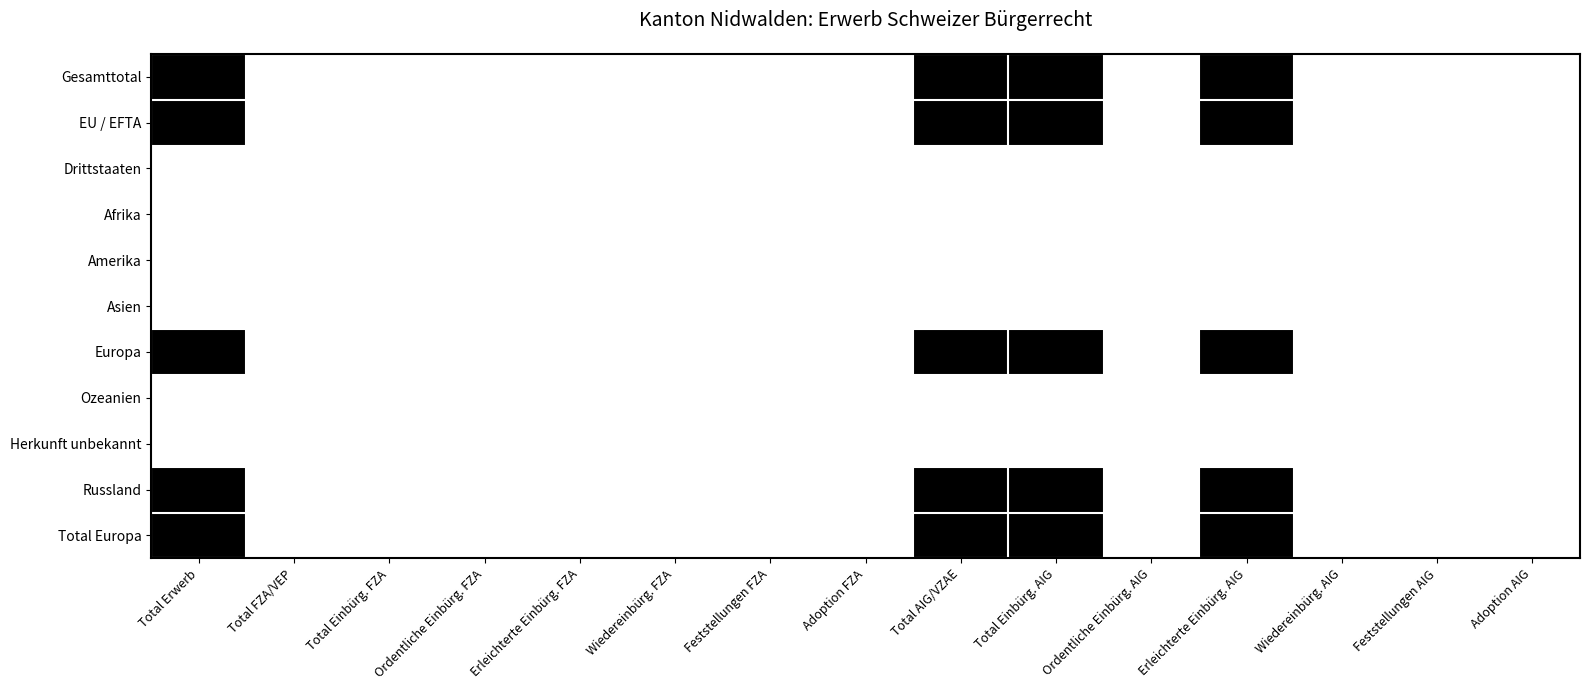

Reading left to right, what are all the values shown in this chart?

Gesamttotal: Total Erwerb=1	Total FZA/VEP=0	Total Einbürg. FZA=0	Ordentliche Einbürg. FZA=0	Erleichterte Einbürg. FZA=0	Wiedereinbürg. FZA=0	Feststellungen FZA=0	Adoption FZA=0	Total AIG/VZAE=1	Total Einbürg. AIG=1	Ordentliche Einbürg. AIG=0	Erleichterte Einbürg. AIG=1	Wiedereinbürg. AIG=0	Feststellungen AIG=0	Adoption AIG=0
EU / EFTA: Total Erwerb=1	Total FZA/VEP=0	Total Einbürg. FZA=0	Ordentliche Einbürg. FZA=0	Erleichterte Einbürg. FZA=0	Wiedereinbürg. FZA=0	Feststellungen FZA=0	Adoption FZA=0	Total AIG/VZAE=1	Total Einbürg. AIG=1	Ordentliche Einbürg. AIG=0	Erleichterte Einbürg. AIG=1	Wiedereinbürg. AIG=0	Feststellungen AIG=0	Adoption AIG=0
Drittstaaten: Total Erwerb=0	Total FZA/VEP=0	Total Einbürg. FZA=0	Ordentliche Einbürg. FZA=0	Erleichterte Einbürg. FZA=0	Wiedereinbürg. FZA=0	Feststellungen FZA=0	Adoption FZA=0	Total AIG/VZAE=0	Total Einbürg. AIG=0	Ordentliche Einbürg. AIG=0	Erleichterte Einbürg. AIG=0	Wiedereinbürg. AIG=0	Feststellungen AIG=0	Adoption AIG=0
Afrika: Total Erwerb=0	Total FZA/VEP=0	Total Einbürg. FZA=0	Ordentliche Einbürg. FZA=0	Erleichterte Einbürg. FZA=0	Wiedereinbürg. FZA=0	Feststellungen FZA=0	Adoption FZA=0	Total AIG/VZAE=0	Total Einbürg. AIG=0	Ordentliche Einbürg. AIG=0	Erleichterte Einbürg. AIG=0	Wiedereinbürg. AIG=0	Feststellungen AIG=0	Adoption AIG=0
Amerika: Total Erwerb=0	Total FZA/VEP=0	Total Einbürg. FZA=0	Ordentliche Einbürg. FZA=0	Erleichterte Einbürg. FZA=0	Wiedereinbürg. FZA=0	Feststellungen FZA=0	Adoption FZA=0	Total AIG/VZAE=0	Total Einbürg. AIG=0	Ordentliche Einbürg. AIG=0	Erleichterte Einbürg. AIG=0	Wiedereinbürg. AIG=0	Feststellungen AIG=0	Adoption AIG=0
Asien: Total Erwerb=0	Total FZA/VEP=0	Total Einbürg. FZA=0	Ordentliche Einbürg. FZA=0	Erleichterte Einbürg. FZA=0	Wiedereinbürg. FZA=0	Feststellungen FZA=0	Adoption FZA=0	Total AIG/VZAE=0	Total Einbürg. AIG=0	Ordentliche Einbürg. AIG=0	Erleichterte Einbürg. AIG=0	Wiedereinbürg. AIG=0	Feststellungen AIG=0	Adoption AIG=0
Europa: Total Erwerb=1	Total FZA/VEP=0	Total Einbürg. FZA=0	Ordentliche Einbürg. FZA=0	Erleichterte Einbürg. FZA=0	Wiedereinbürg. FZA=0	Feststellungen FZA=0	Adoption FZA=0	Total AIG/VZAE=1	Total Einbürg. AIG=1	Ordentliche Einbürg. AIG=0	Erleichterte Einbürg. AIG=1	Wiedereinbürg. AIG=0	Feststellungen AIG=0	Adoption AIG=0
Ozeanien: Total Erwerb=0	Total FZA/VEP=0	Total Einbürg. FZA=0	Ordentliche Einbürg. FZA=0	Erleichterte Einbürg. FZA=0	Wiedereinbürg. FZA=0	Feststellungen FZA=0	Adoption FZA=0	Total AIG/VZAE=0	Total Einbürg. AIG=0	Ordentliche Einbürg. AIG=0	Erleichterte Einbürg. AIG=0	Wiedereinbürg. AIG=0	Feststellungen AIG=0	Adoption AIG=0
Herkunft unbekannt: Total Erwerb=0	Total FZA/VEP=0	Total Einbürg. FZA=0	Ordentliche Einbürg. FZA=0	Erleichterte Einbürg. FZA=0	Wiedereinbürg. FZA=0	Feststellungen FZA=0	Adoption FZA=0	Total AIG/VZAE=0	Total Einbürg. AIG=0	Ordentliche Einbürg. AIG=0	Erleichterte Einbürg. AIG=0	Wiedereinbürg. AIG=0	Feststellungen AIG=0	Adoption AIG=0
Russland: Total Erwerb=1	Total FZA/VEP=0	Total Einbürg. FZA=0	Ordentliche Einbürg. FZA=0	Erleichterte Einbürg. FZA=0	Wiedereinbürg. FZA=0	Feststellungen FZA=0	Adoption FZA=0	Total AIG/VZAE=1	Total Einbürg. AIG=1	Ordentliche Einbürg. AIG=0	Erleichterte Einbürg. AIG=1	Wiedereinbürg. AIG=0	Feststellungen AIG=0	Adoption AIG=0
Total Europa: Total Erwerb=1	Total FZA/VEP=0	Total Einbürg. FZA=0	Ordentliche Einbürg. FZA=0	Erleichterte Einbürg. FZA=0	Wiedereinbürg. FZA=0	Feststellungen FZA=0	Adoption FZA=0	Total AIG/VZAE=1	Total Einbürg. AIG=1	Ordentliche Einbürg. AIG=0	Erleichterte Einbürg. AIG=1	Wiedereinbürg. AIG=0	Feststellungen AIG=0	Adoption AIG=0